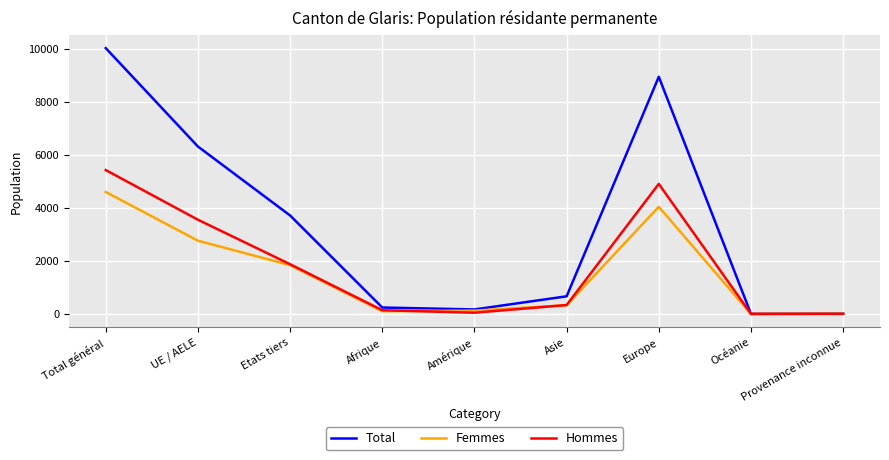

Rank the series by their maximum value, from lowest to highest.

Femmes, Hommes, Total